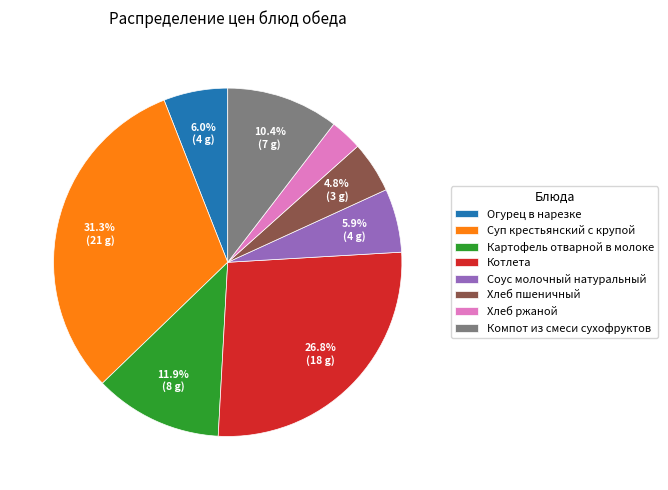

To the nearest percent, what is the combined percentage of Котлета and Компот из смеси сухофруктов?

37%